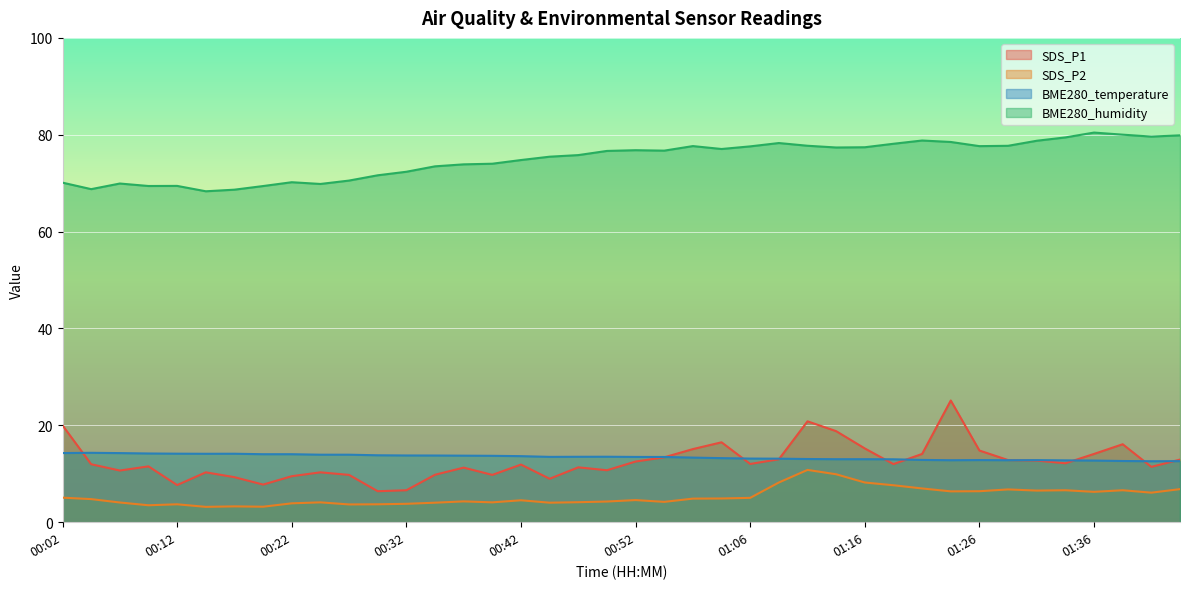

Which series has the largest total across all categories?

BME280_humidity